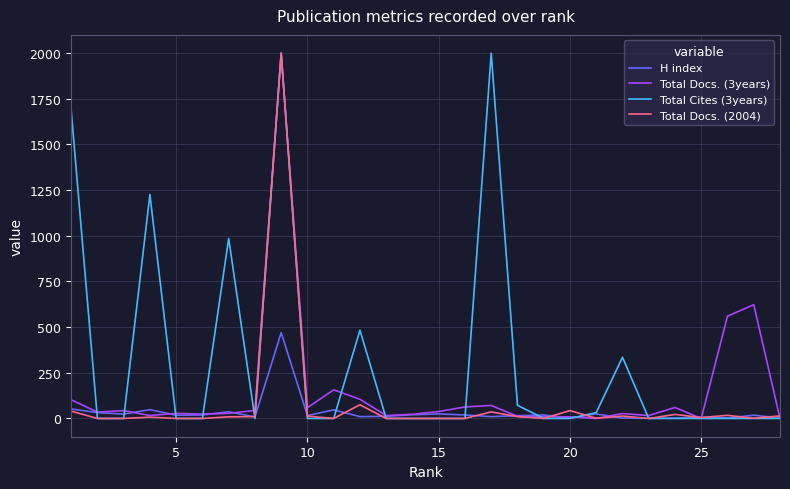

At how many categories does at least one series exceed 723?

5